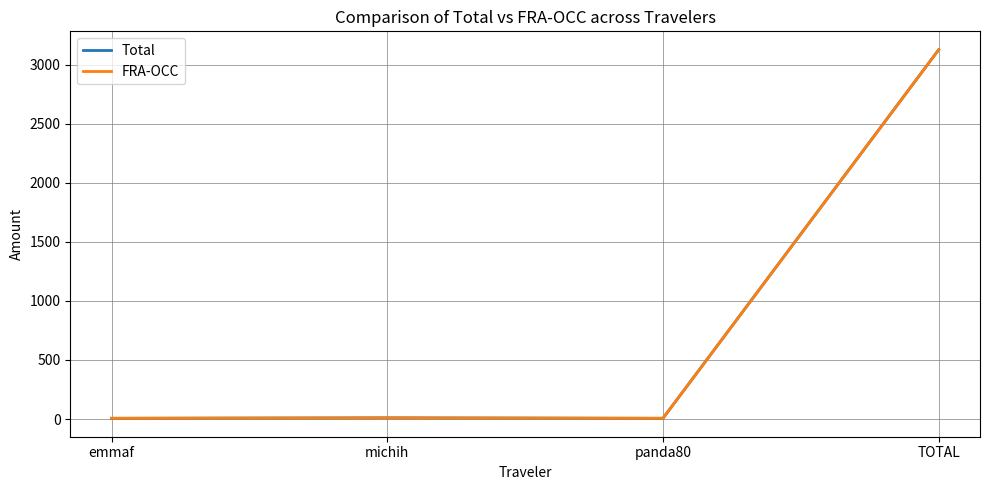

Which series has the largest range (max minus min)?

Total